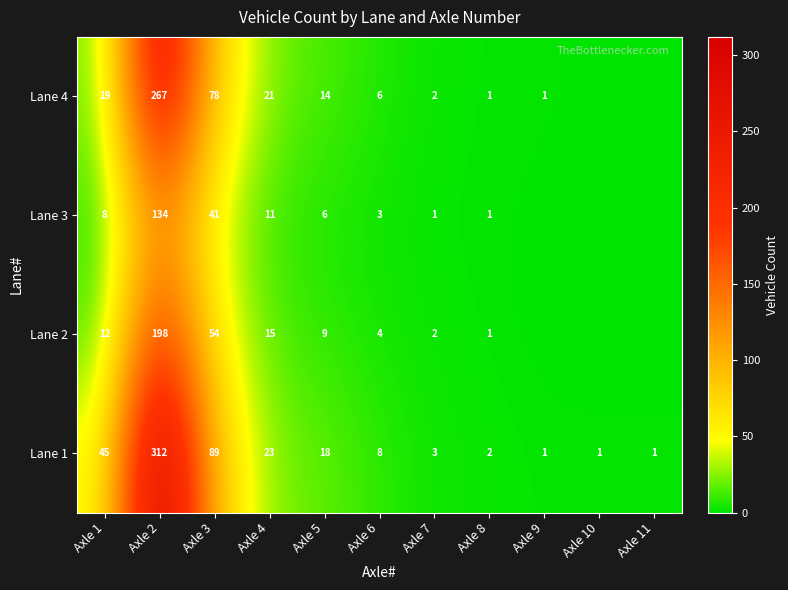

What is the total value across all series at Axle 8?

5